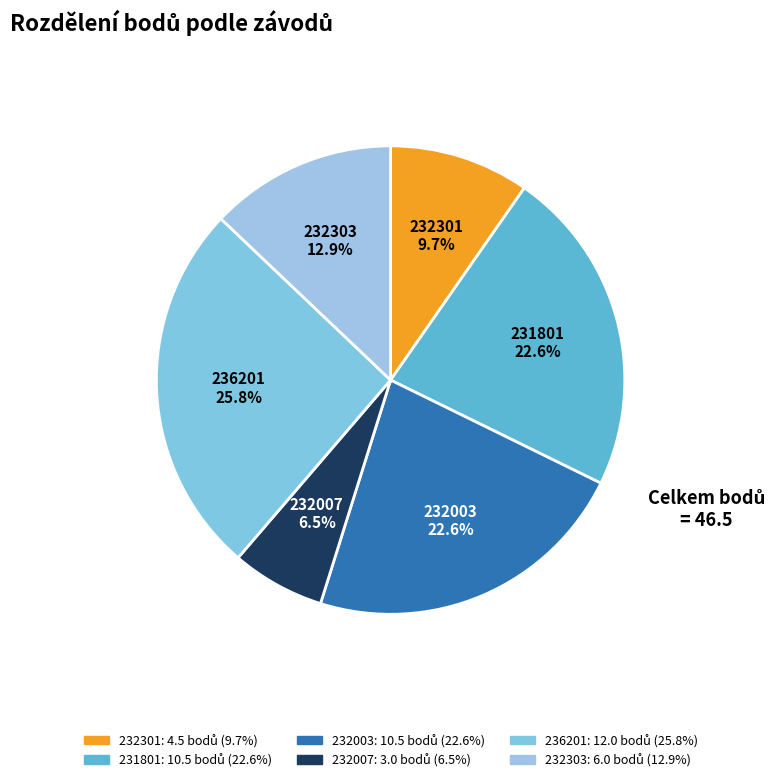

Is it true that 232007 is 12% of the pie?

False